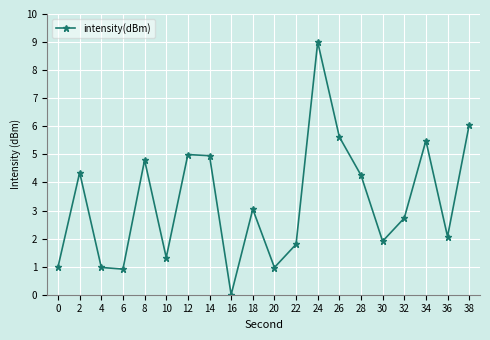

What is the value of the 17th point from the left?

2.7